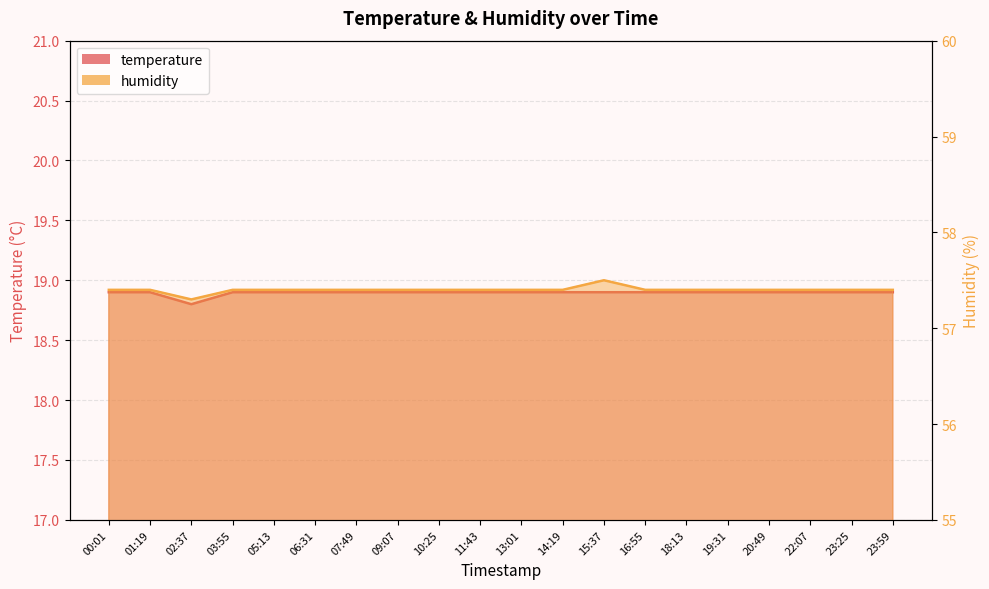

At which category is the sum across all series the highest?

15:37